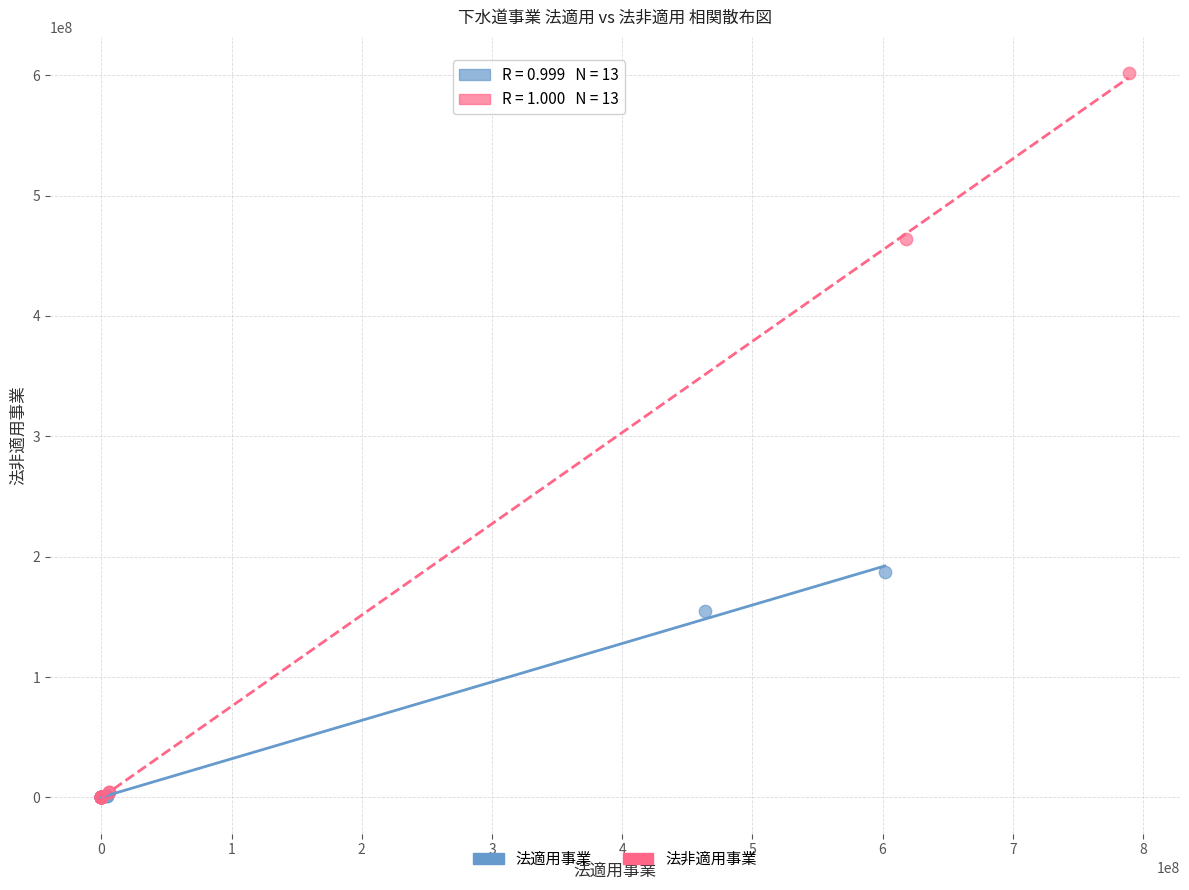

Which series has the largest Y range (max minus min)?

法非適用事業